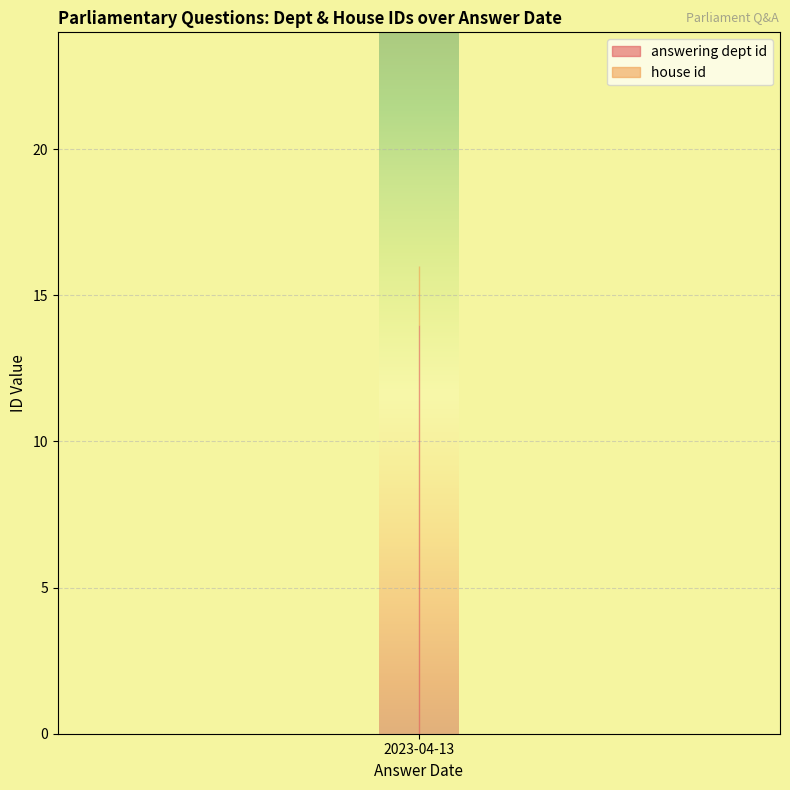

Between 2023-04-13 and 2023-04-13, which series saw the biggest shift?

answering dept id